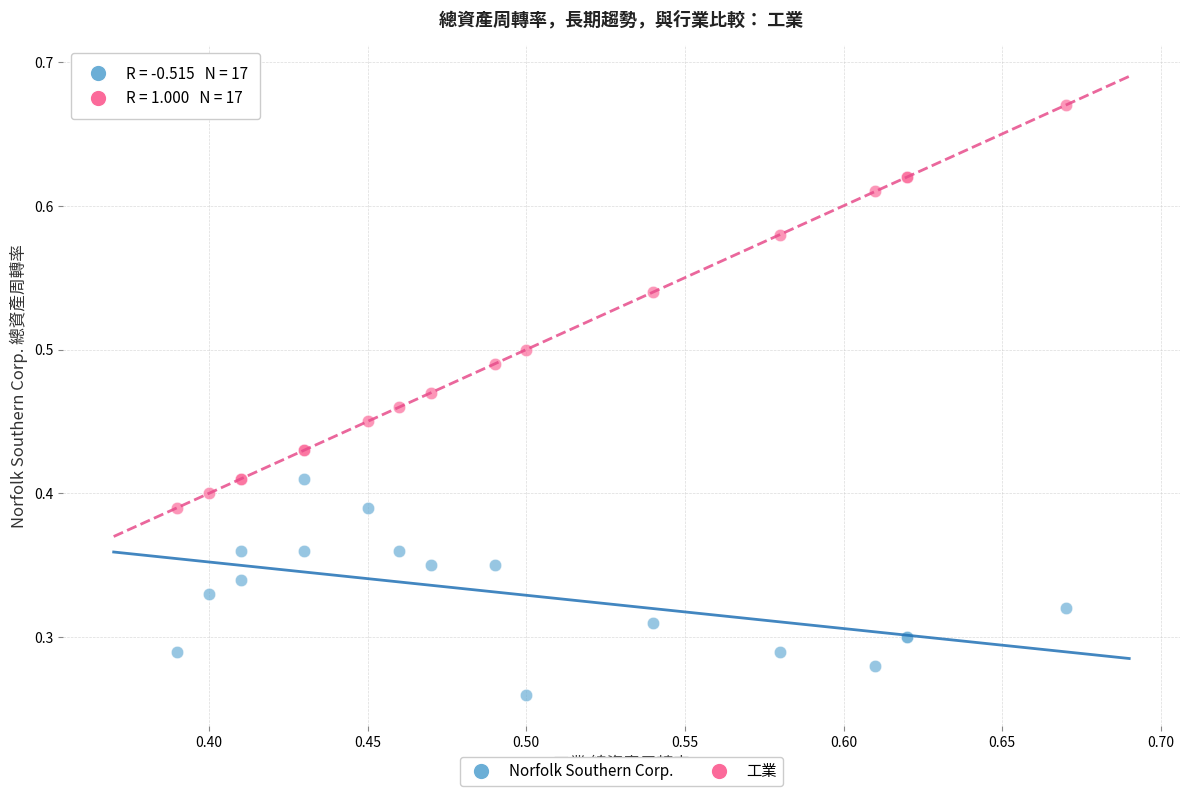

Which series contains the lowest Y value?

Norfolk Southern Corp.